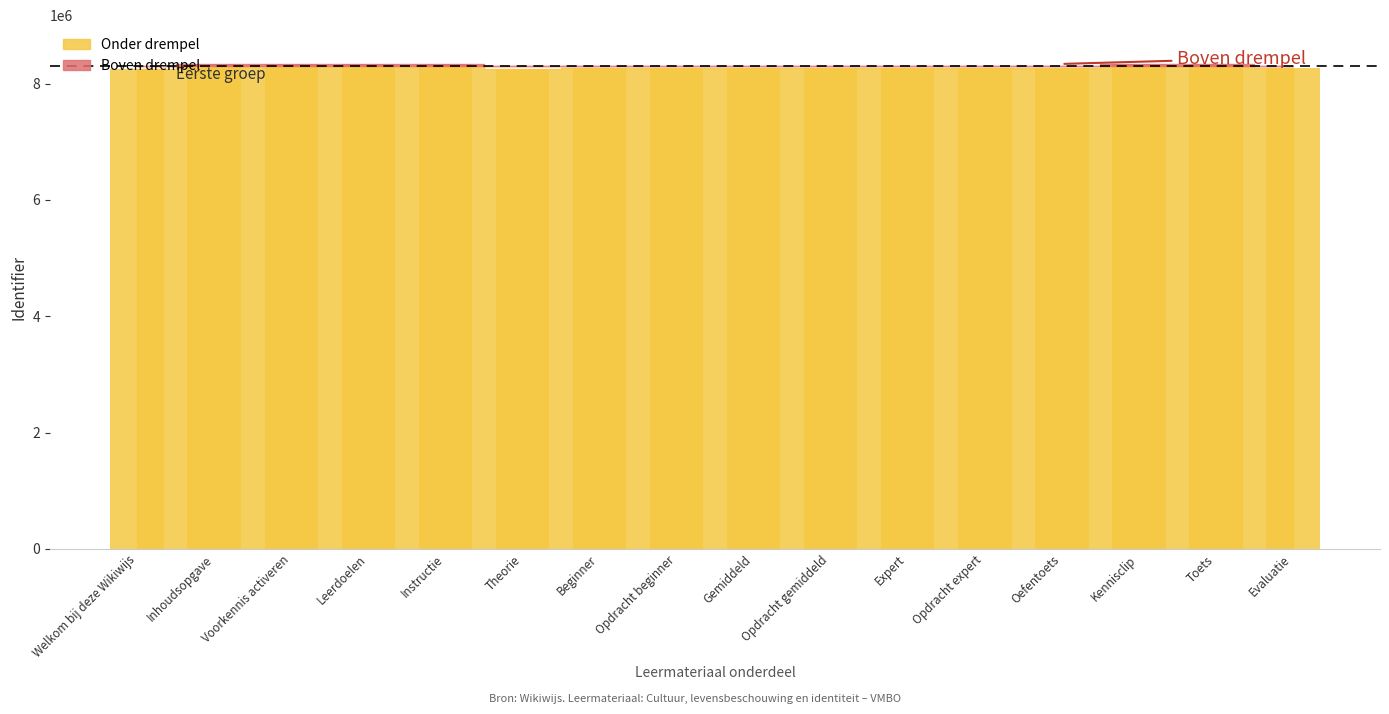

What is the label of the 8th bar from the right?

Gemiddeld